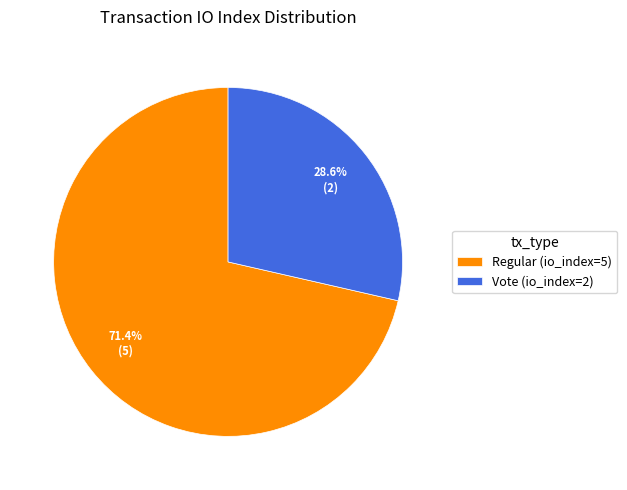

What percentage do Regular (io_index=5) and Vote (io_index=2) together represent?

100.0%